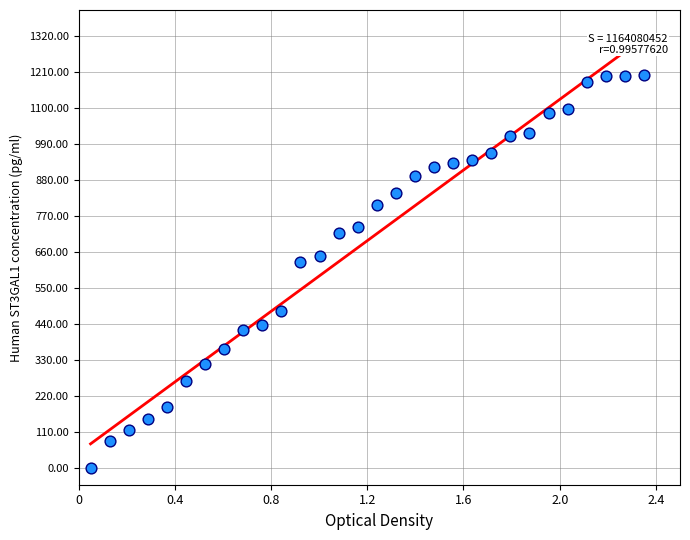

What is the range of X values (max minus min)?

2.3